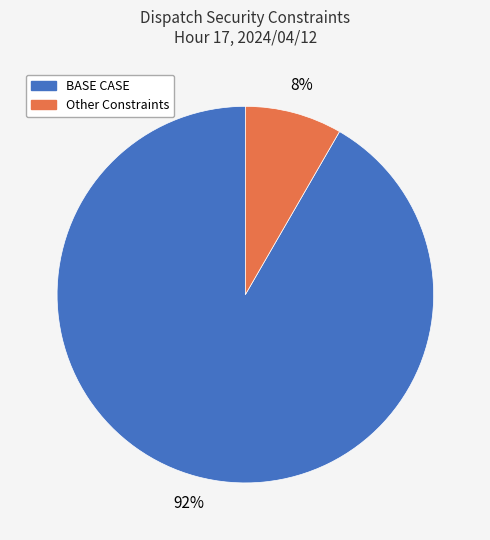

To the nearest percent, what portion does BASE CASE represent?

92%